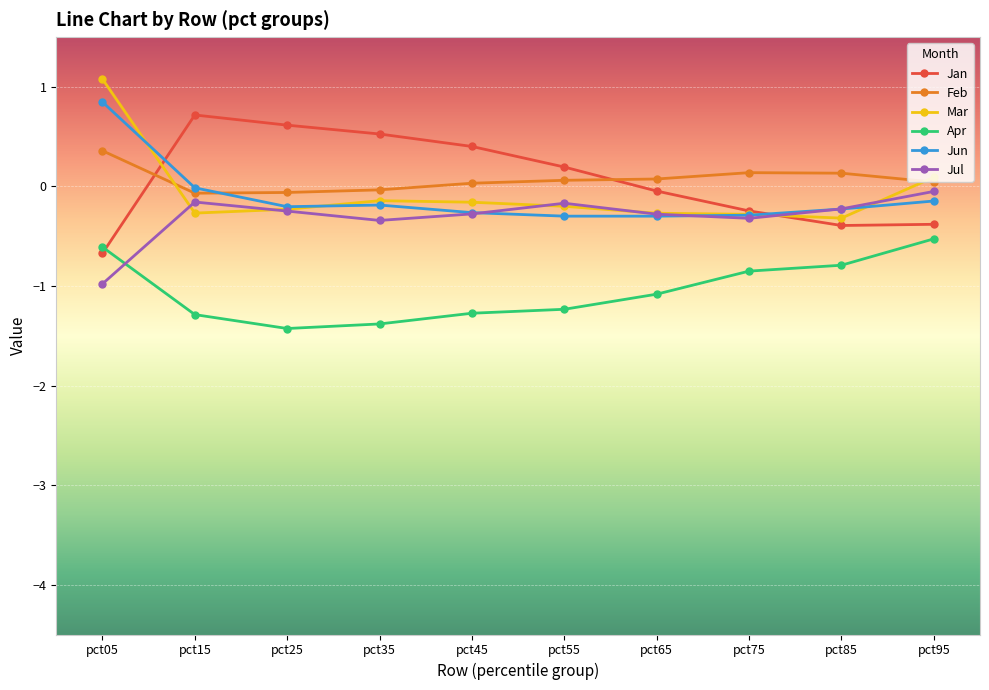

What is the sum of all Jun values?

-1.1